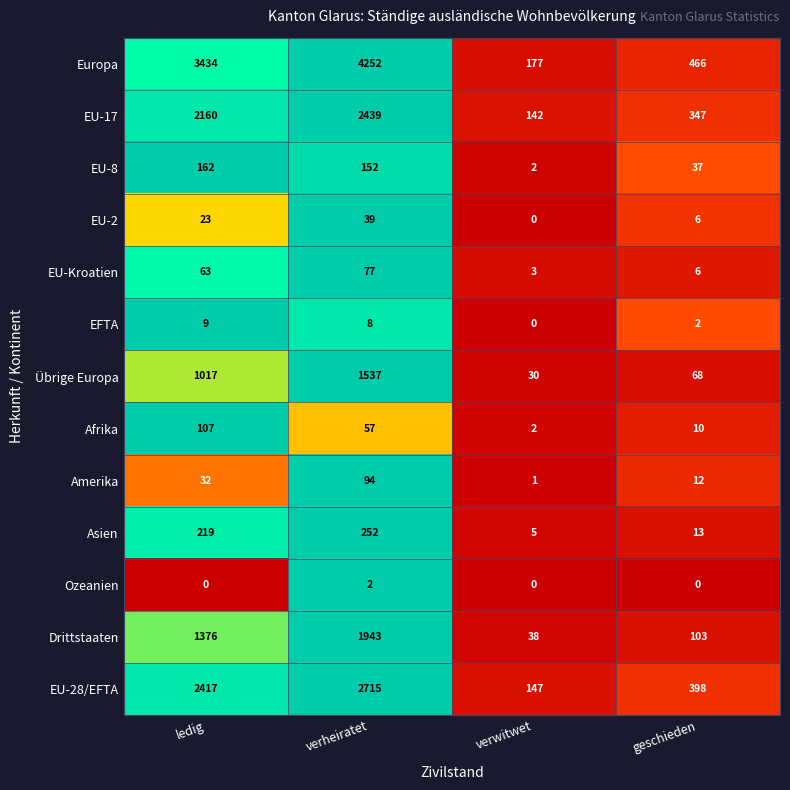

Rank the series by their maximum value, from highest to lowest.

Europa, EU-28/EFTA, EU-17, Drittstaaten, Übrige Europa, Asien, EU-8, Afrika, Amerika, EU-Kroatien, EU-2, EFTA, Ozeanien